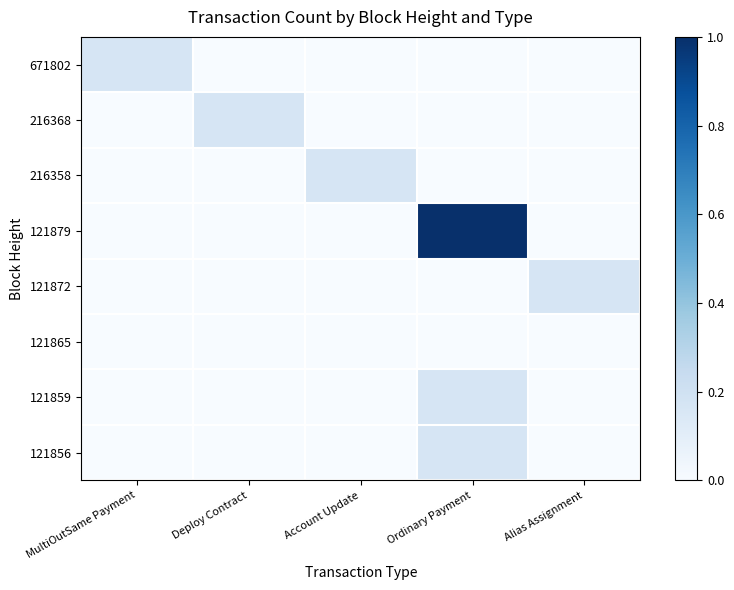

At which category is the sum across all series the highest?

Ordinary Payment